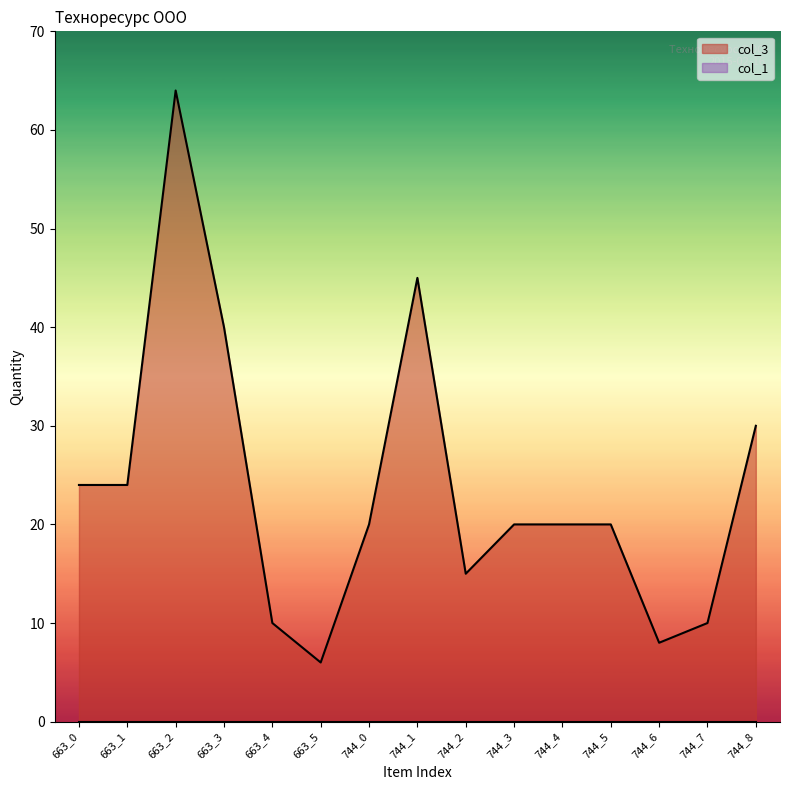

Reading left to right, what are all the values shown in this chart?

663_0=24	663_1=24	663_2=64	663_3=40	663_4=10	663_5=6	744_0=20	744_1=45	744_2=15	744_3=20	744_4=20	744_5=20	744_6=8	744_7=10	744_8=30